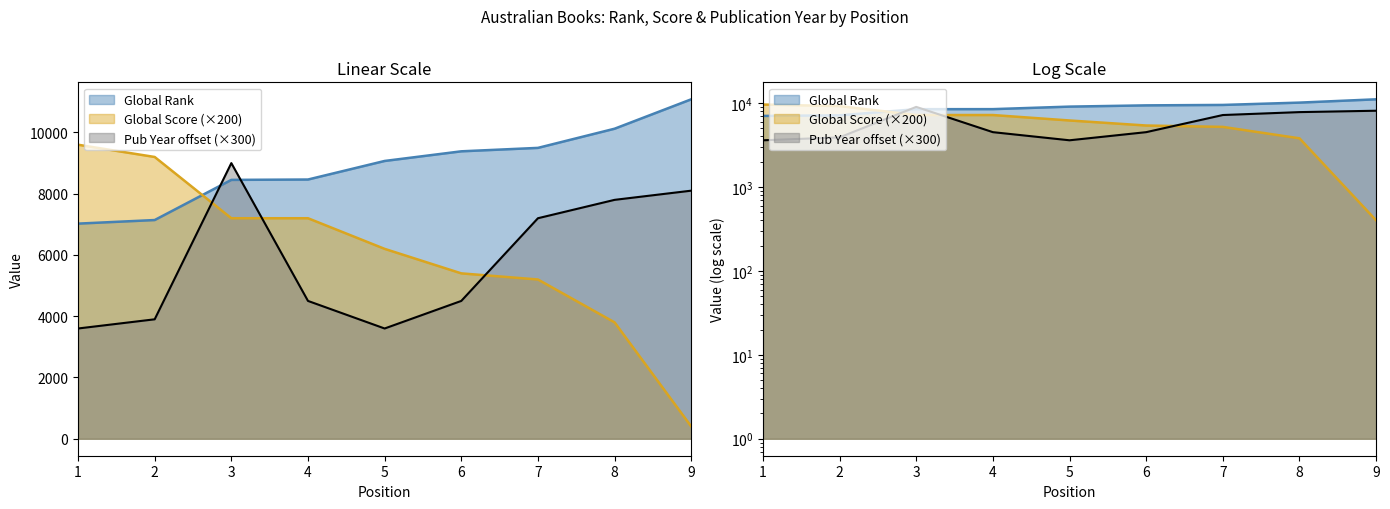

Reading left to right, list all the values displayed in this chart.

Global Rank: 1=7024	2=7141	3=8452	4=8464	5=9070	6=9385	7=9497	8=10123	9=11083
Global Score: 1=9600	2=9200	3=7200	4=7200	5=6200	6=5400	7=5200	8=3800	9=400
Published Date: 1=3600	2=3900	3=9000	4=4500	5=3600	6=4500	7=7200	8=7800	9=8100